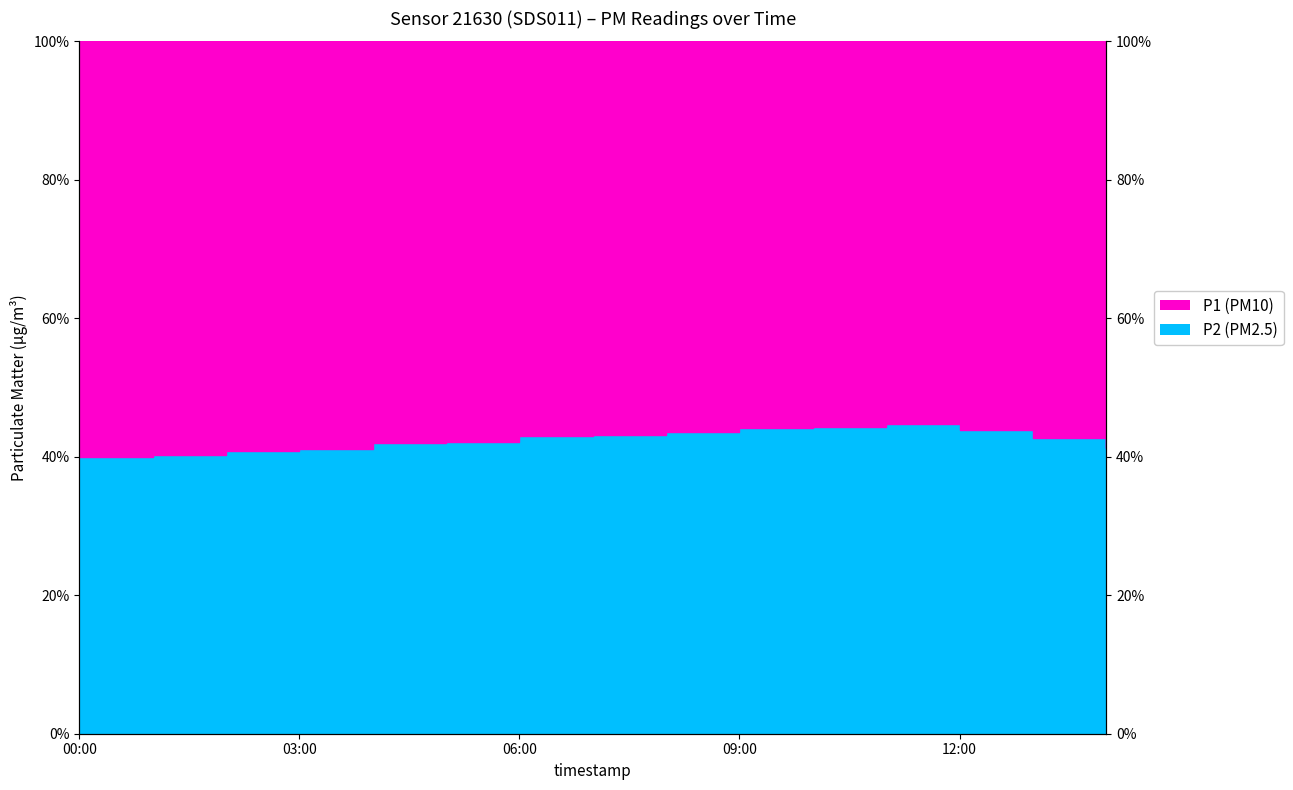

True or false: P2 (Not PM2.5) and P1 (PM10) intersect in this chart.

False